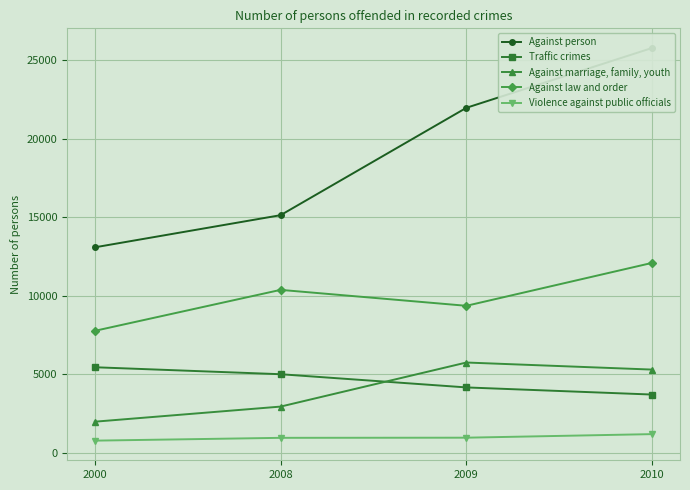

Reading right to left, what are all the values shown in this chart?

Against person: 25778	21970	15137	13091
Traffic crimes: 3722	4176	5016	5460
Against marriage, family, youth: 5311	5761	2956	1995
Against law and order: 12102	9370	10384	7776
Violence against public officials: 1204	977	968	789